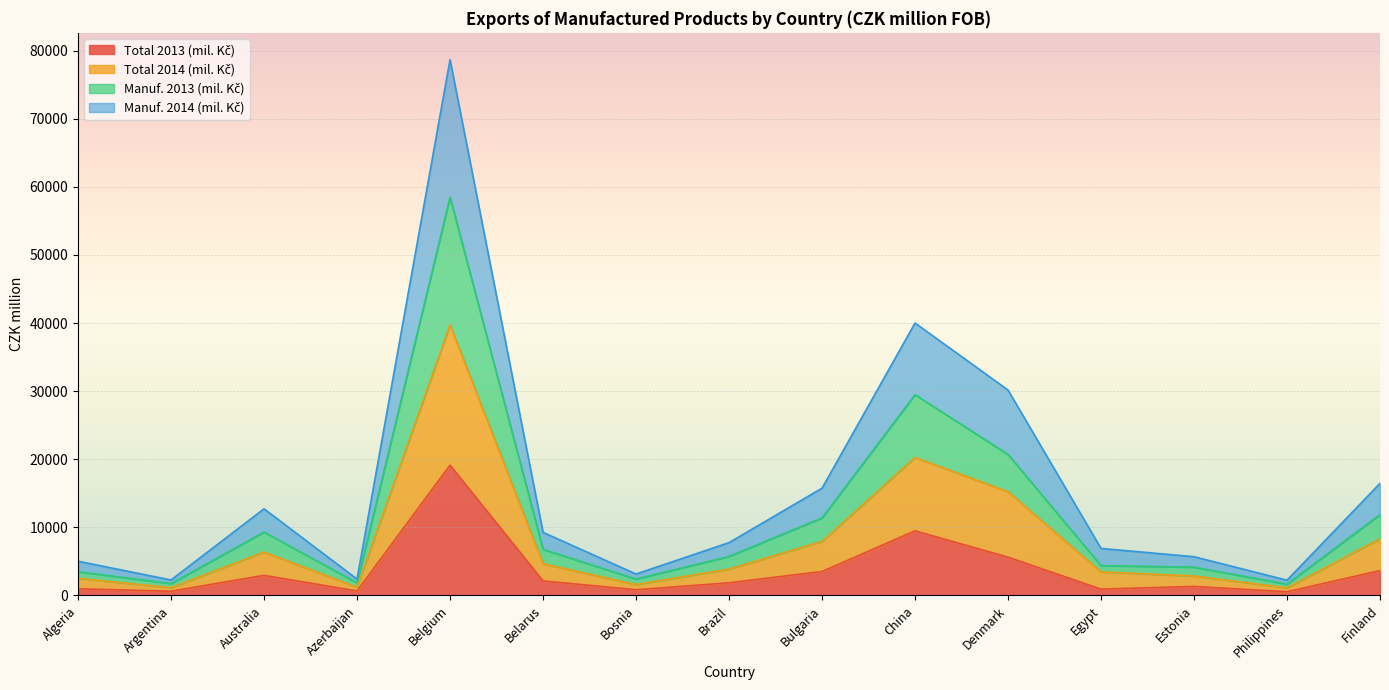

How many data points in Total 2013 (mil. Kč) are above 1852?

7